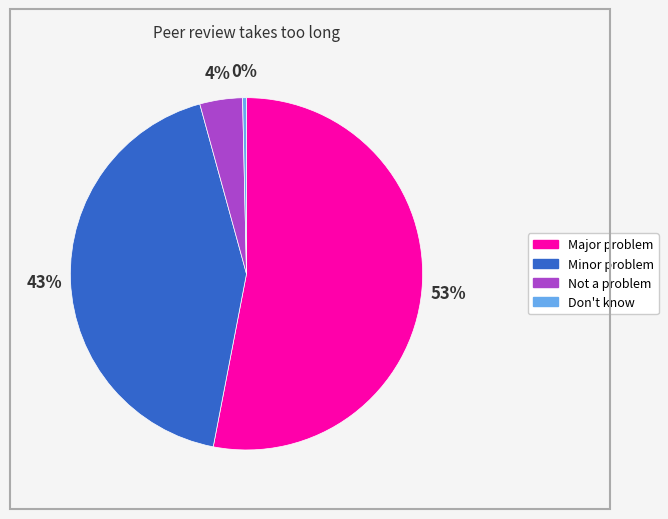

Which category has the biggest portion of the pie?

Major problem